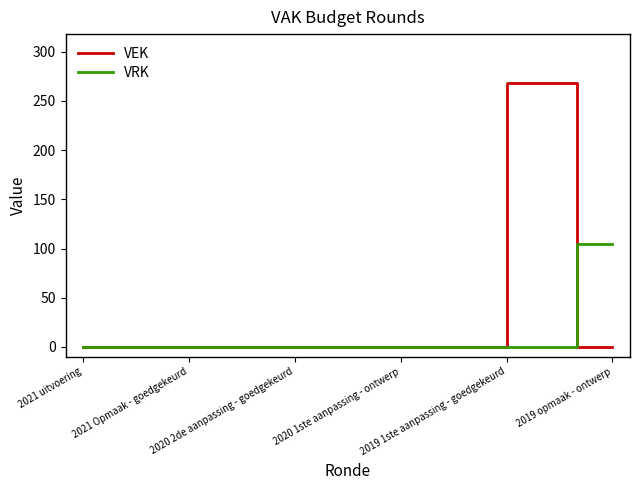

What is the maximum value for VRK?

105